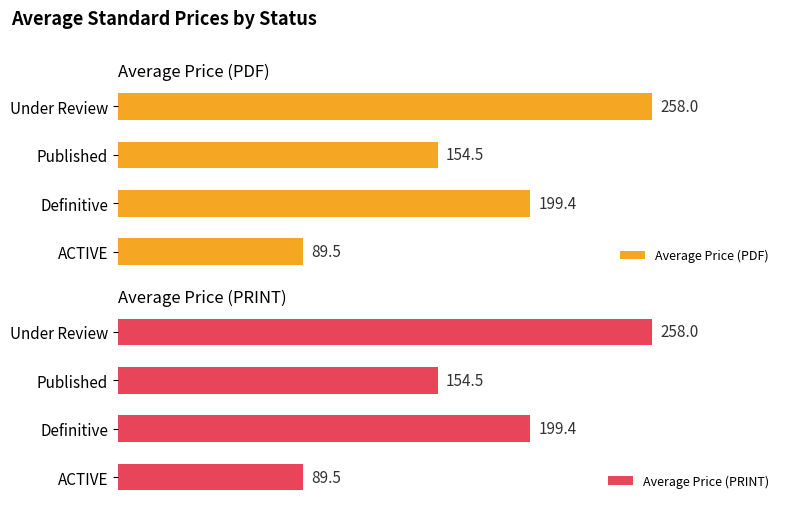

What is the average value of the Average Price (PRINT) series?

175.3